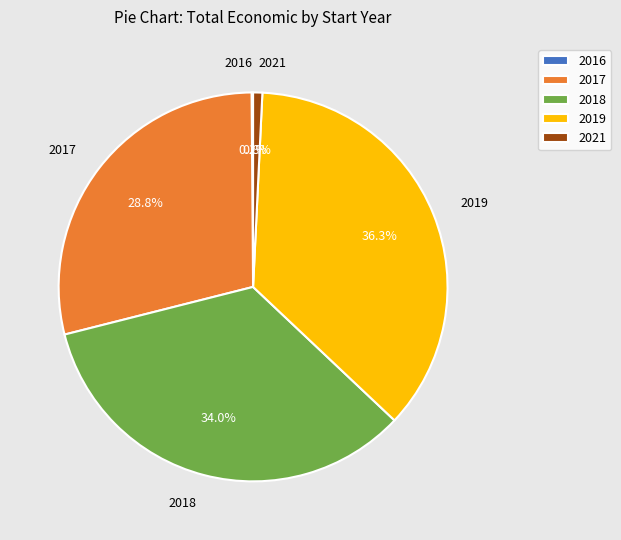

Between 2019 and 2017, which is larger?

2019